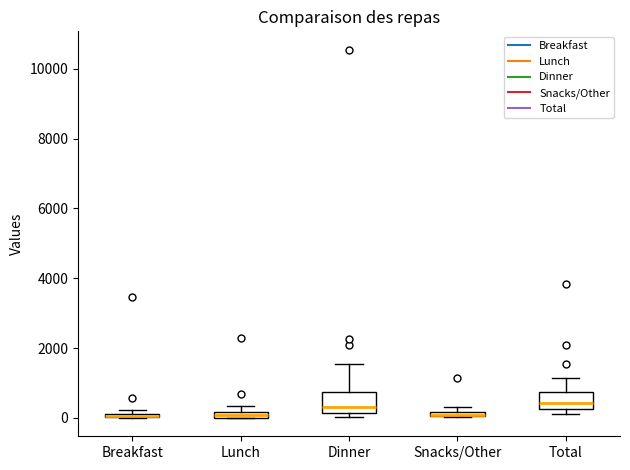

Where does the median line of the box for Total sit on the y-axis? The values are not printed on the chart, so give them approximately, as read against the axis.

400